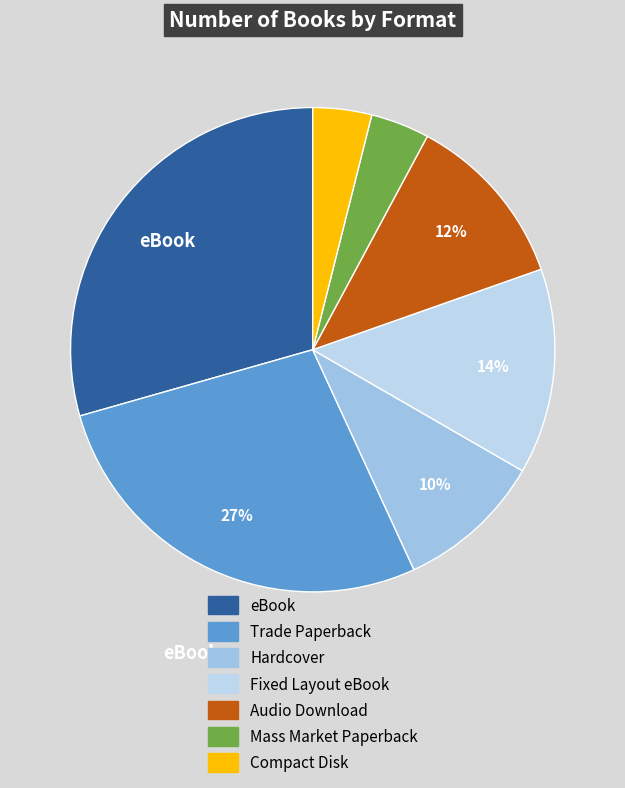

To the nearest percent, what is the average slice percentage?

14%